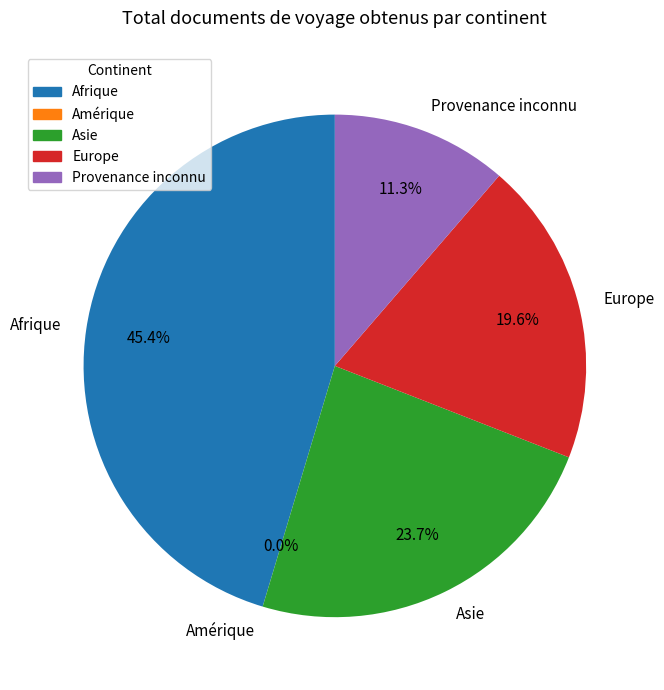

What percentage do Afrique and Provenance inconnu together represent?

56.7%